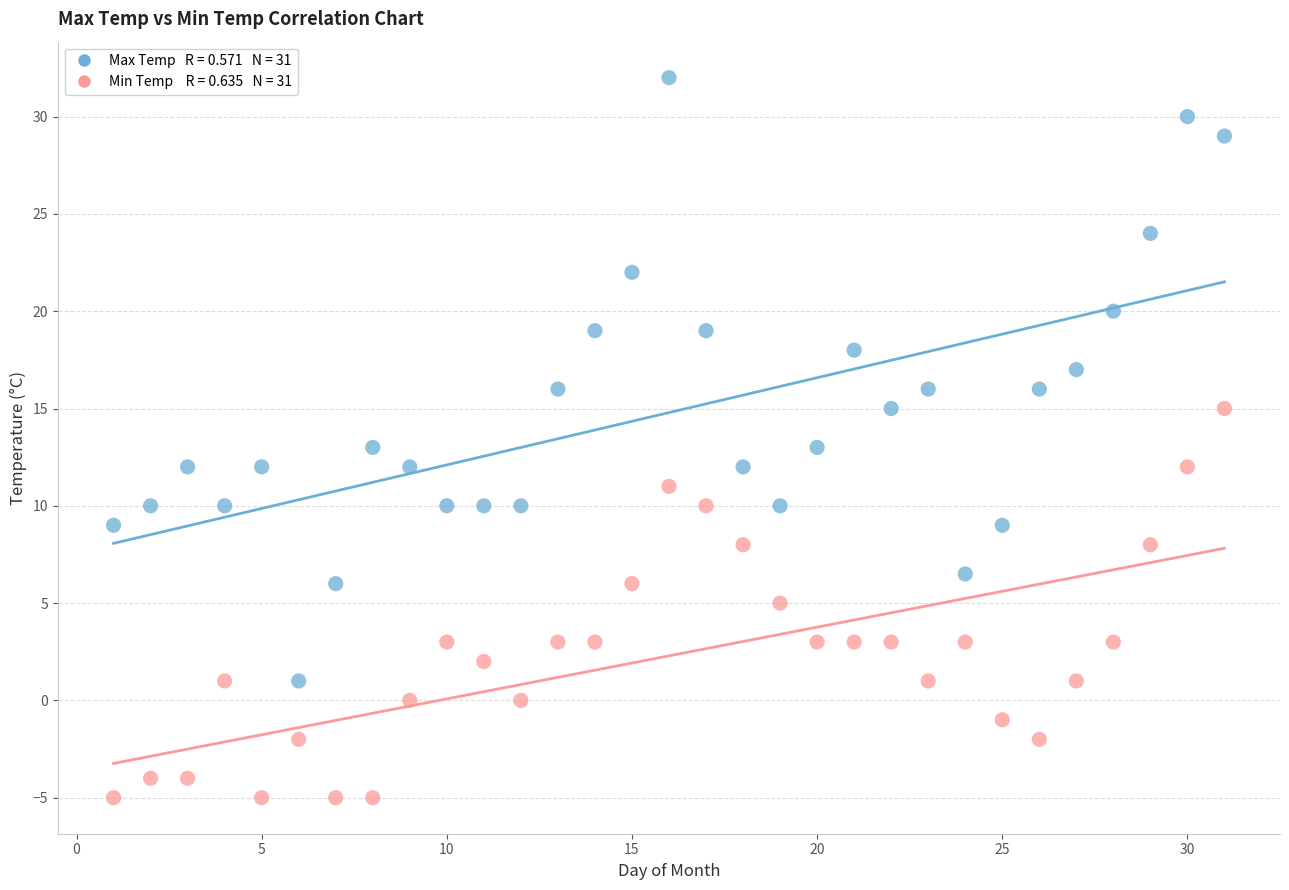

Across all data points, what is the range of X values (max minus min)?

30.0